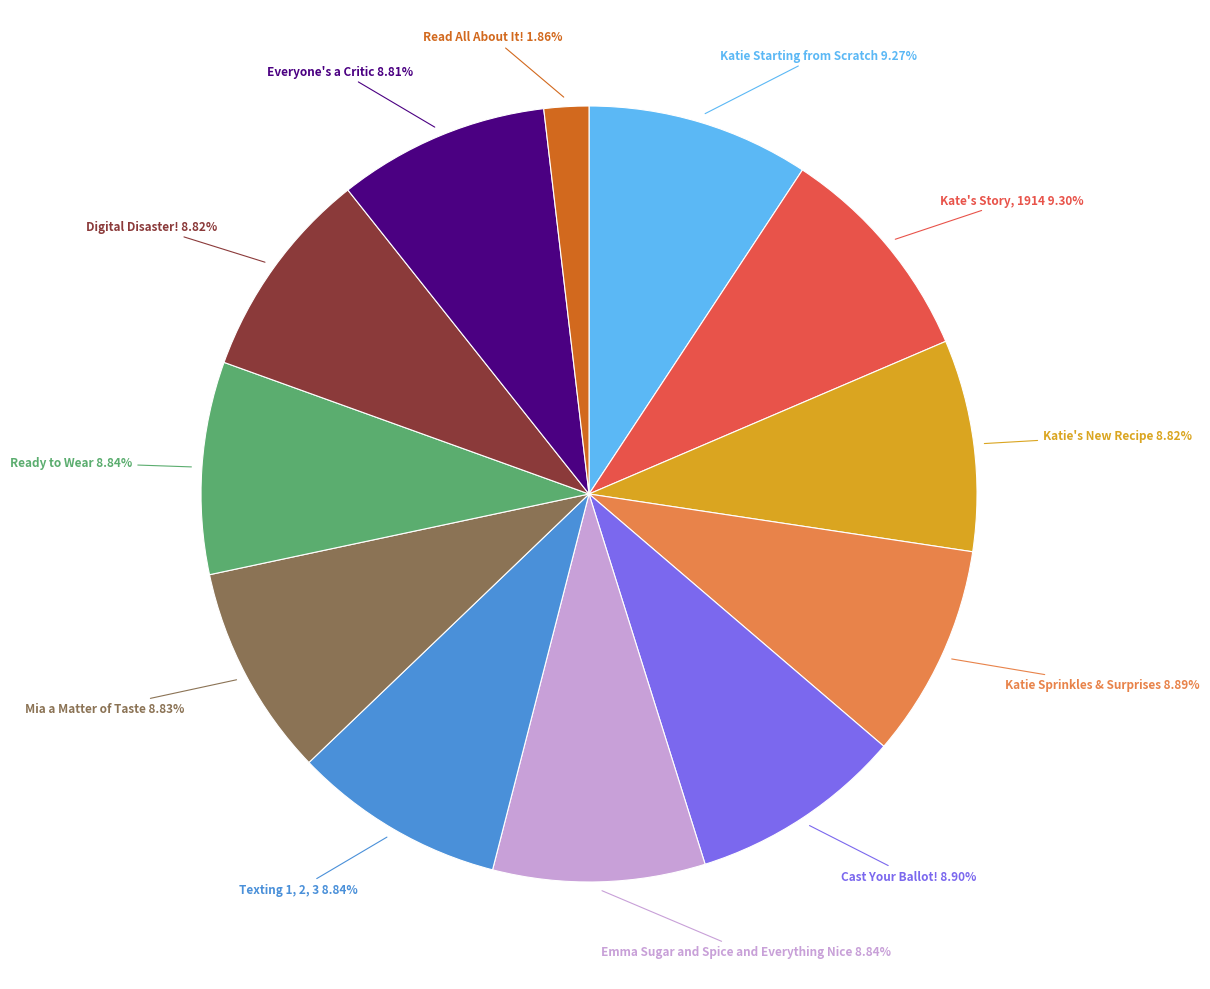

What is the smallest slice in the pie chart?

Read All About It!